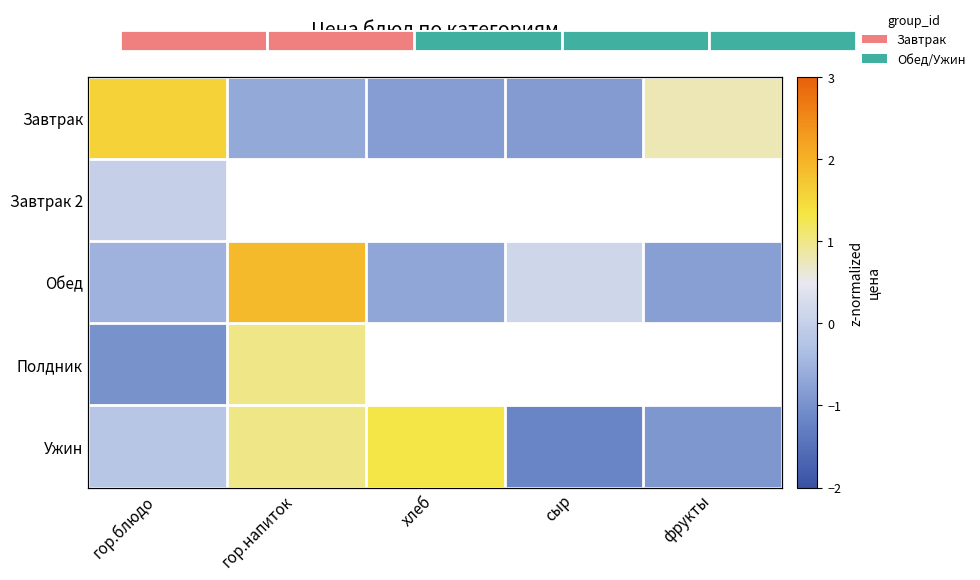

The value of Ужин at сыр is -1.2. True or false?

True